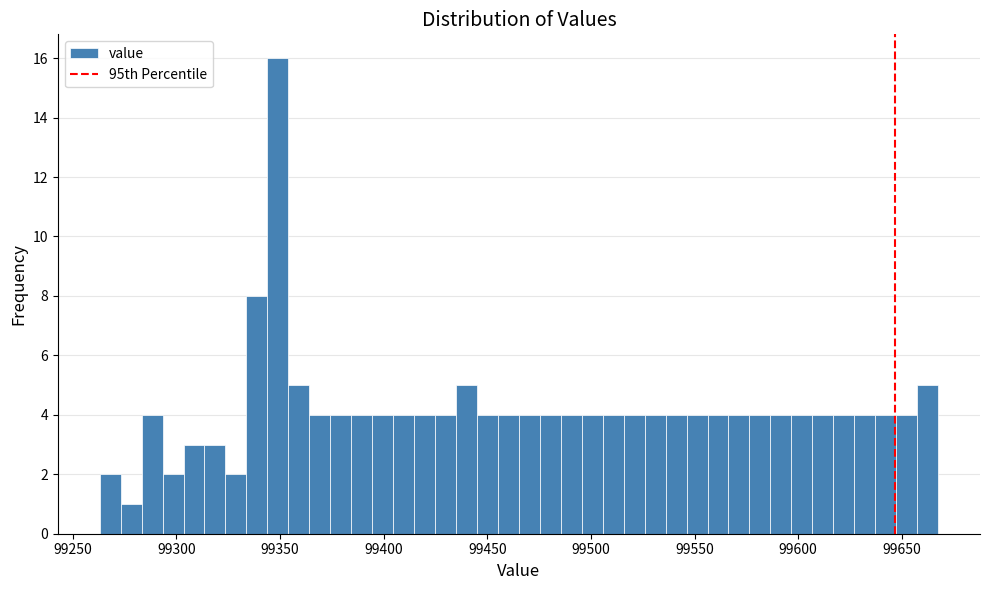

Read against the x-axis, roughly where is the centre of the tallest bar?

99350